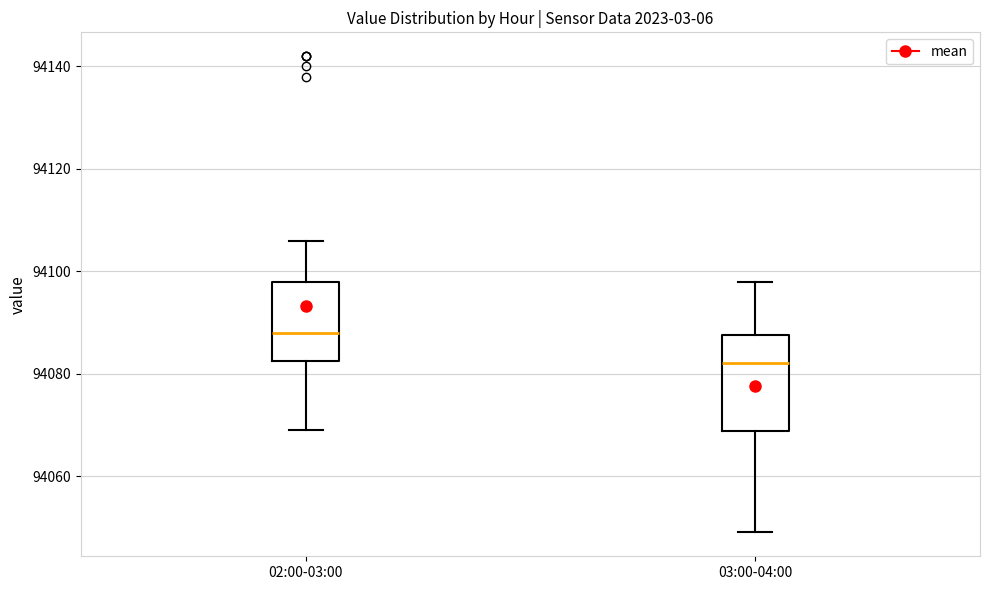

Where is the lower edge of the box for 03:00-04:00 on the y-axis? The values are not printed on the chart, so give them approximately, as read against the axis.

94068